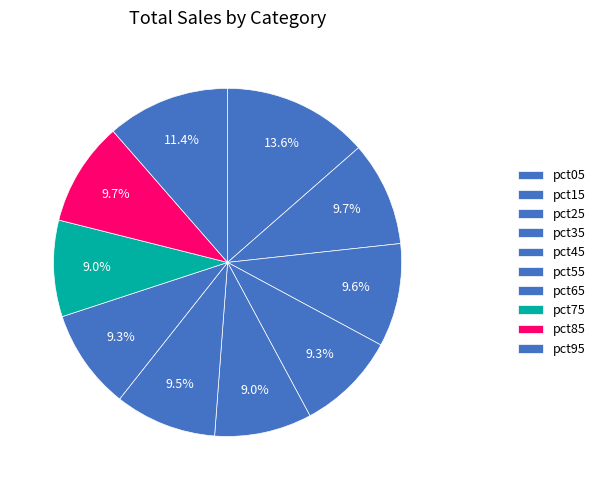

What is the smallest slice in the pie chart?

pct75